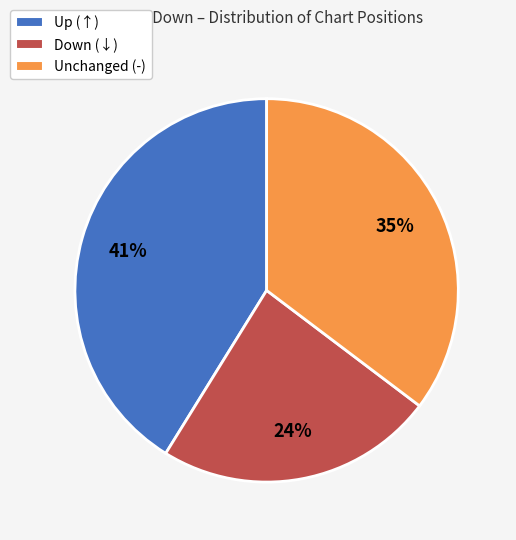

Is the sum of Down (↓) and Up (↑) greater than half?

Yes